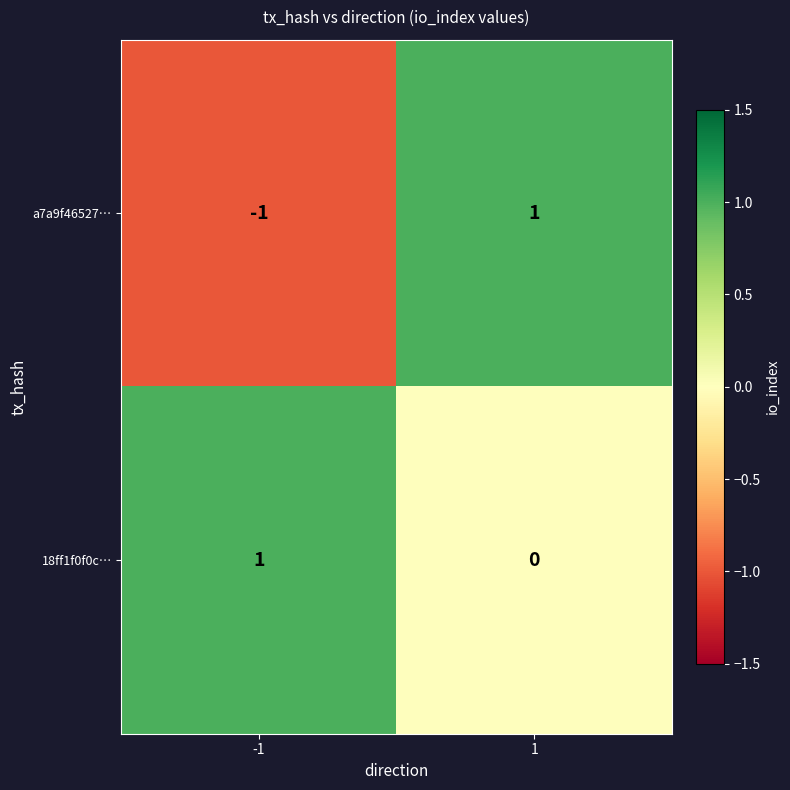

Which series changed the most between -1 and 1?

a7a9f46527…